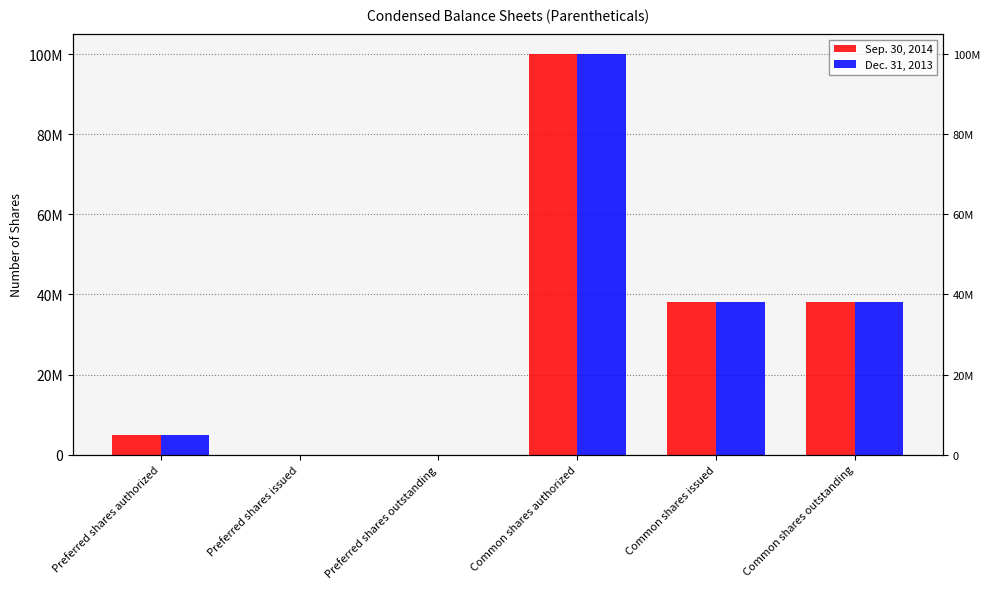

Which series has the largest range (max minus min)?

Sep. 30, 2014